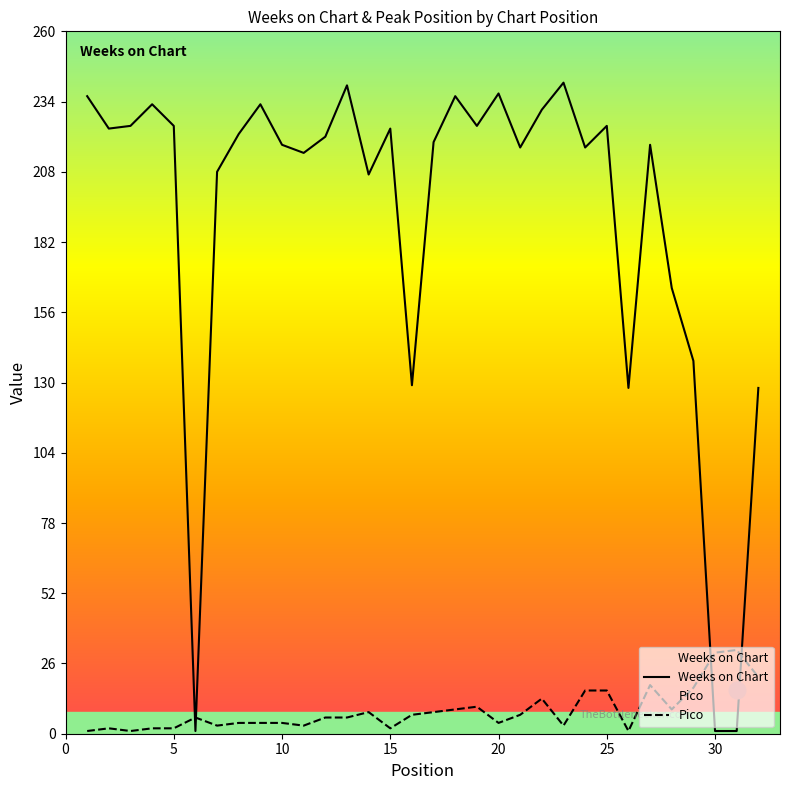

After their last crossing, which series has the higher values: Weeks on Chart or Pico?

Weeks on Chart